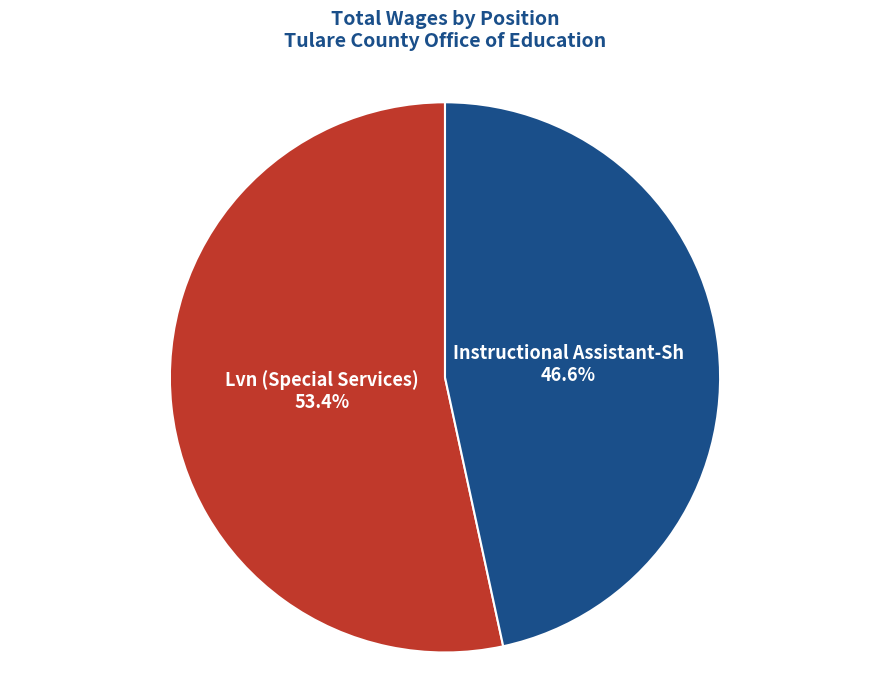

What is the total percentage of Instructional Assistant-Sh and Lvn (Special Services)?

100.0%